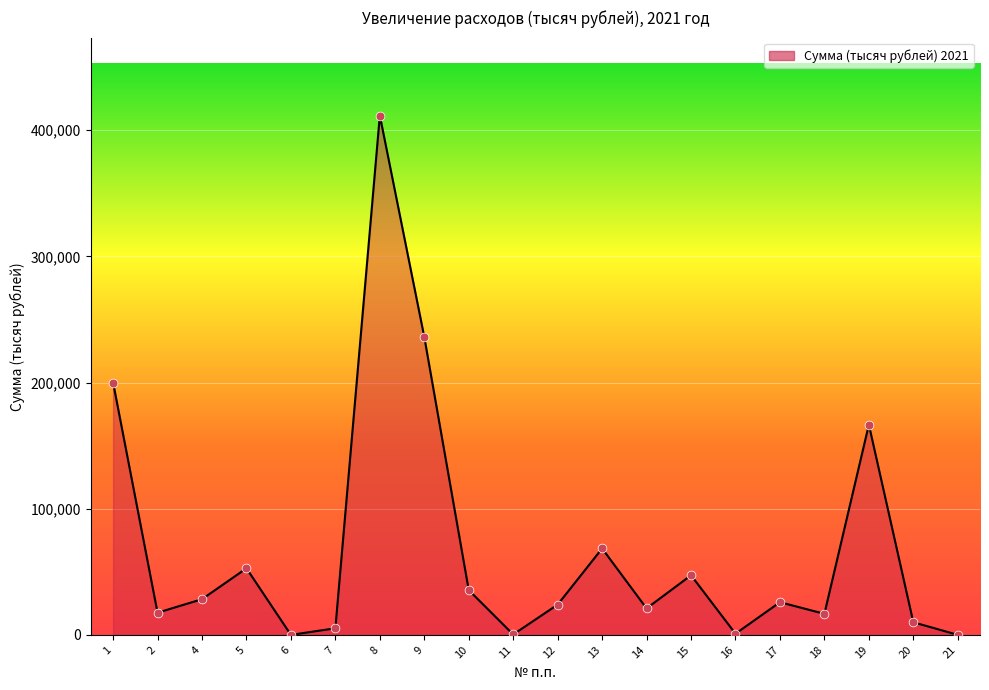

What is the change in value from 10 to 16?

-34534.0